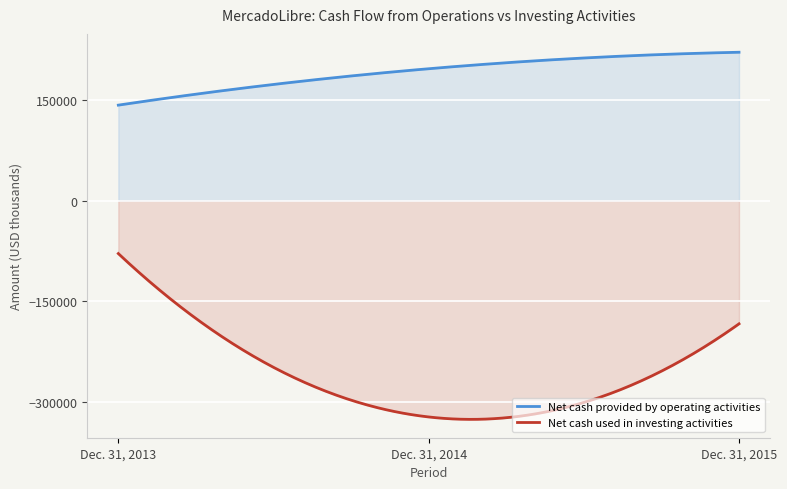

What is the highest value of the Net cash used in investing activities series?

-78789.0